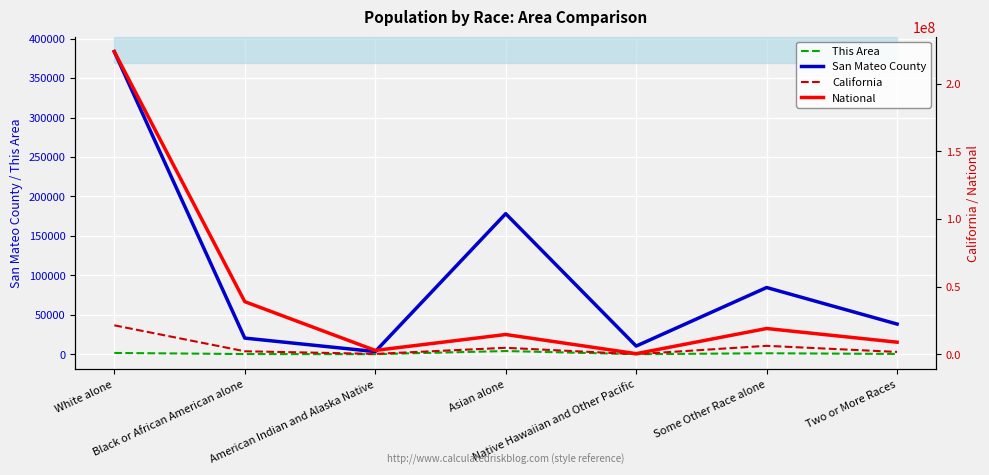

What is the greatest value displayed?

223553265